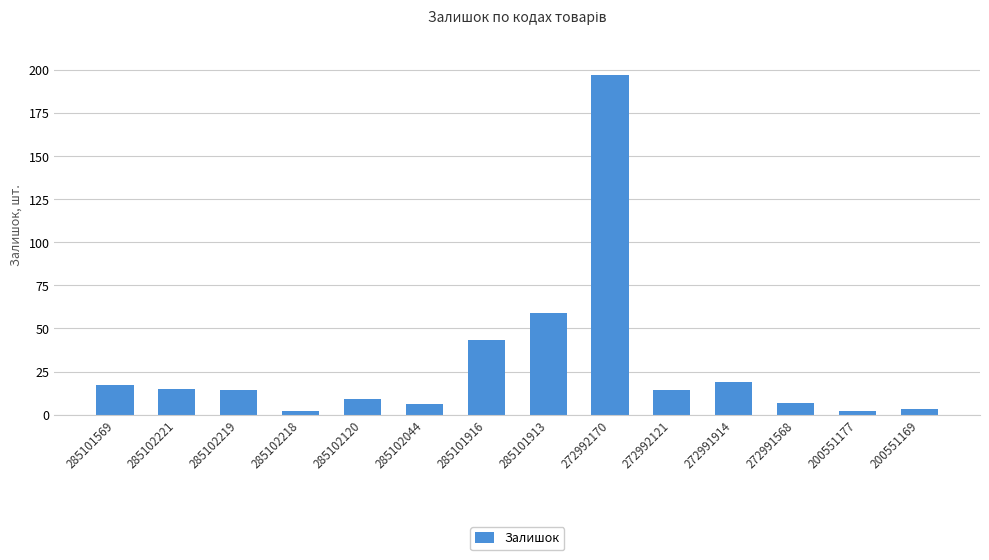

True or false: the data shows 59 at 285101913.

True